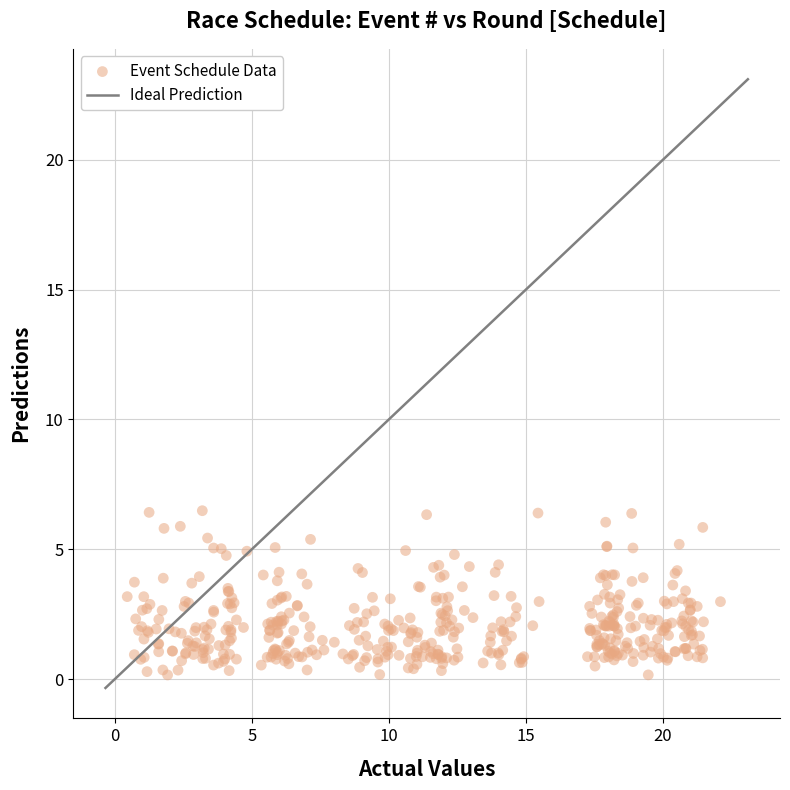

What is the range of Y values (max minus min)?

6.3